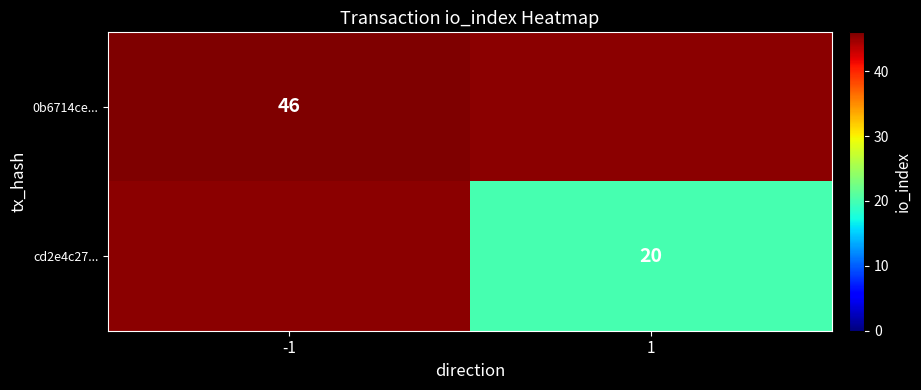

How many distinct data groups are displayed?

2